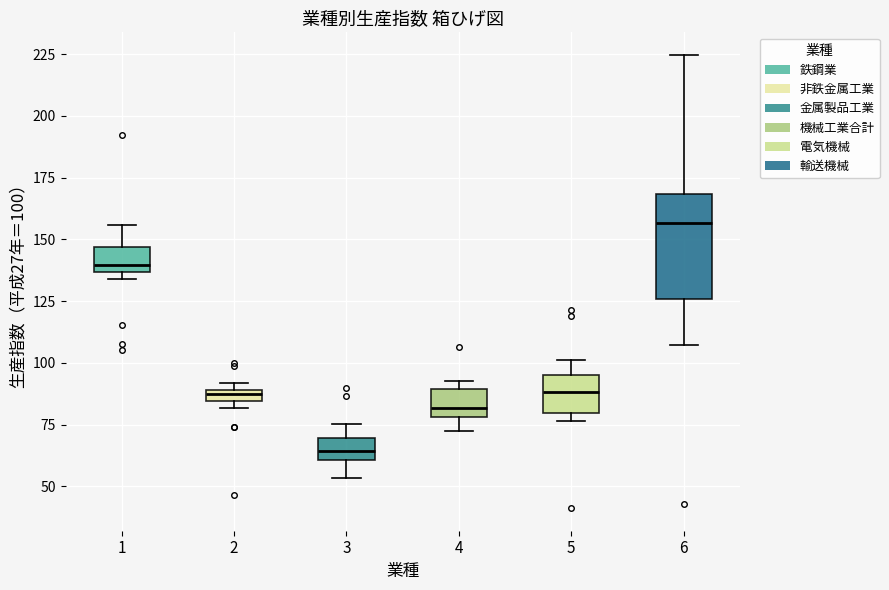

Where does the upper whisker of the box at x = 6 end on the y-axis? The values are not printed on the chart, so give them approximately, as read against the axis.

225